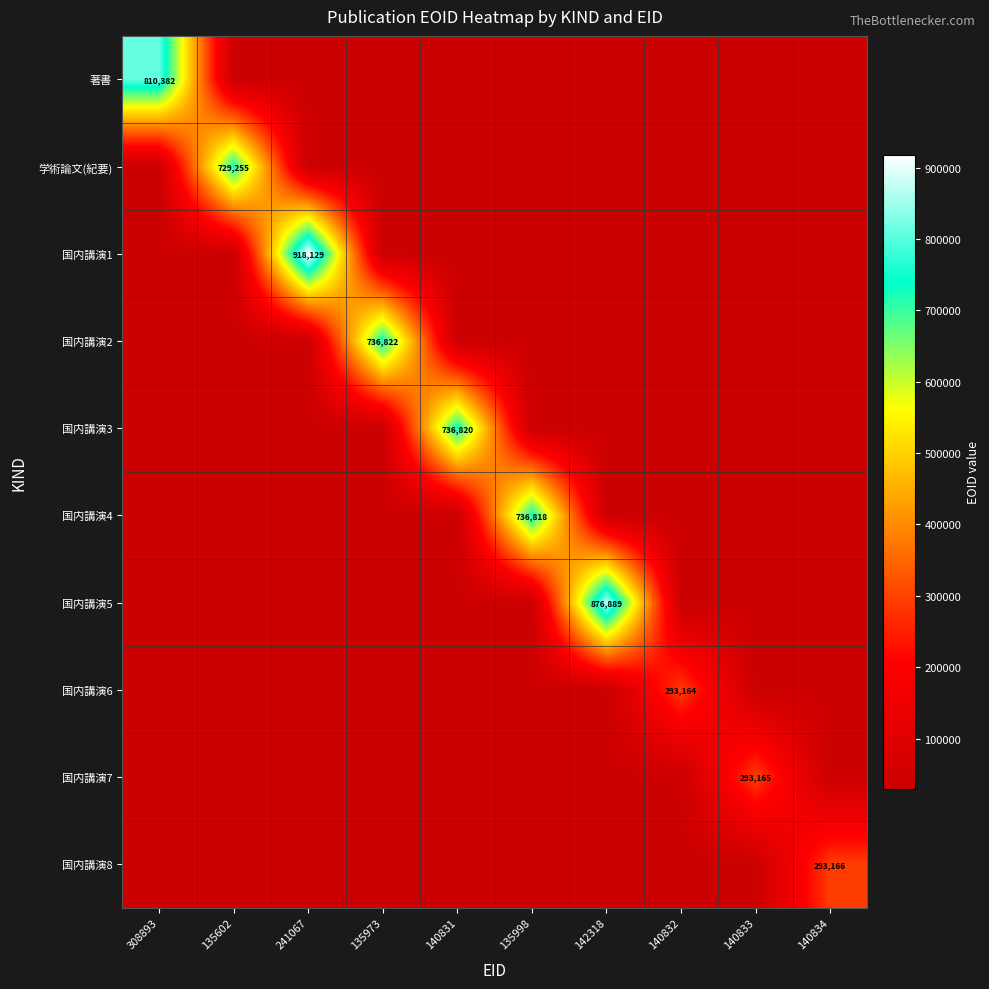

The value of 国内講演8 at 140834 is 124860.6. True or false?

False